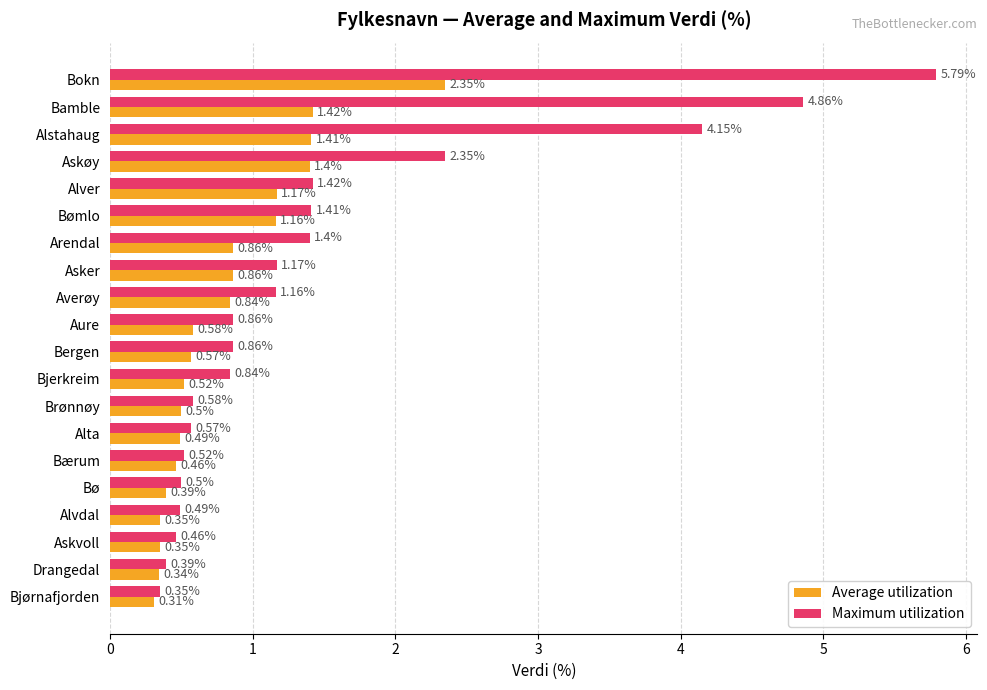

At which label is Maximum utilization closest to 3?

Askøy